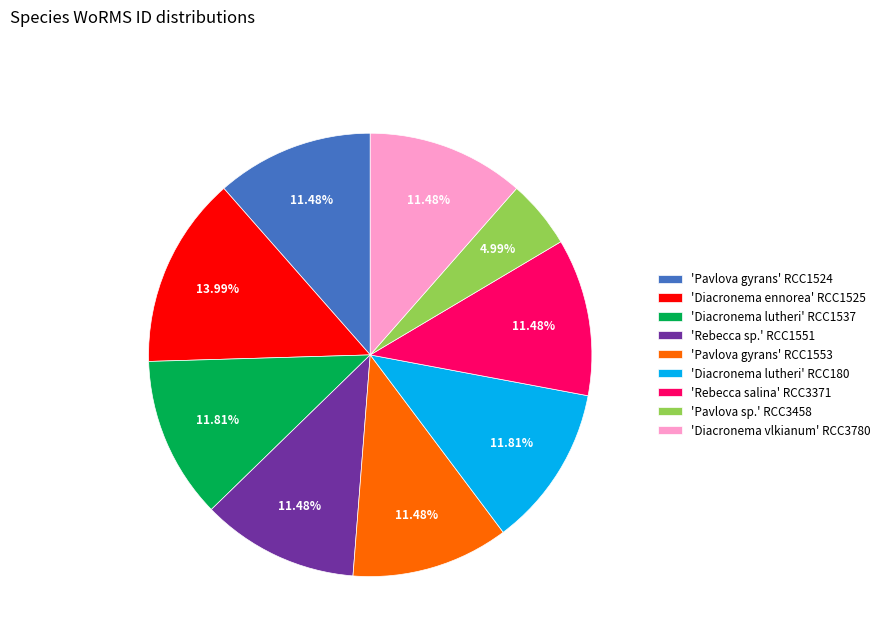

Approximately how many times larger is the value at 'Diacronema lutheri' RCC1537 compared to 'Pavlova gyrans' RCC1553?

1.0